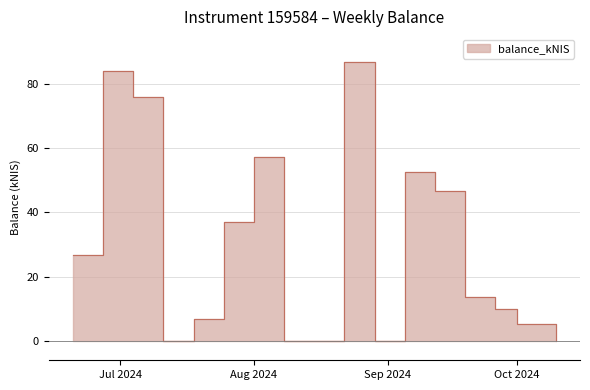

What is the difference between the maximum and minimum values?

86.8